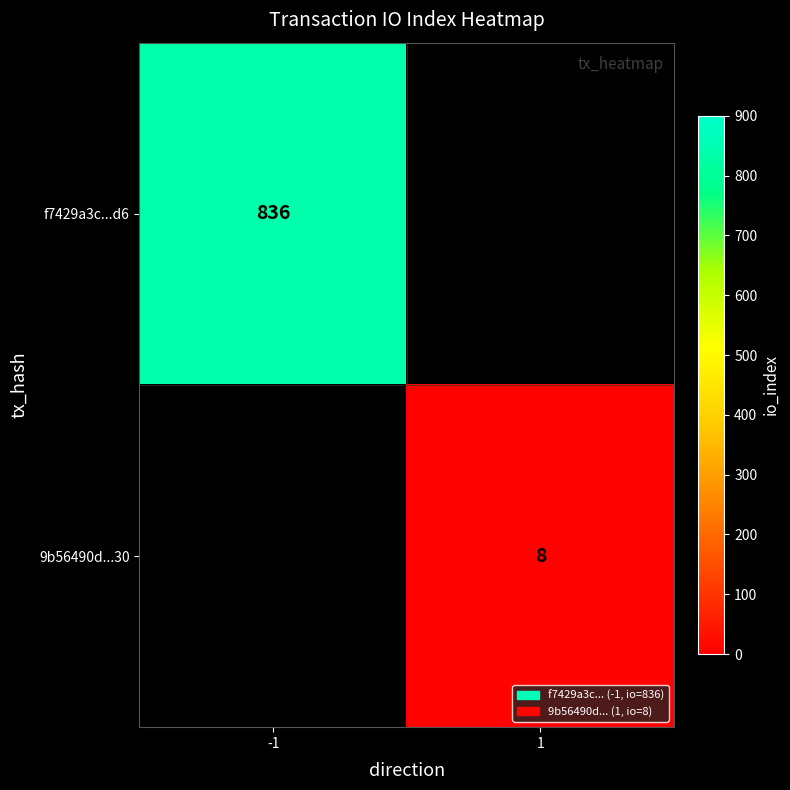

Is it true that 9b56490d...30 equals 8 at 1?

True